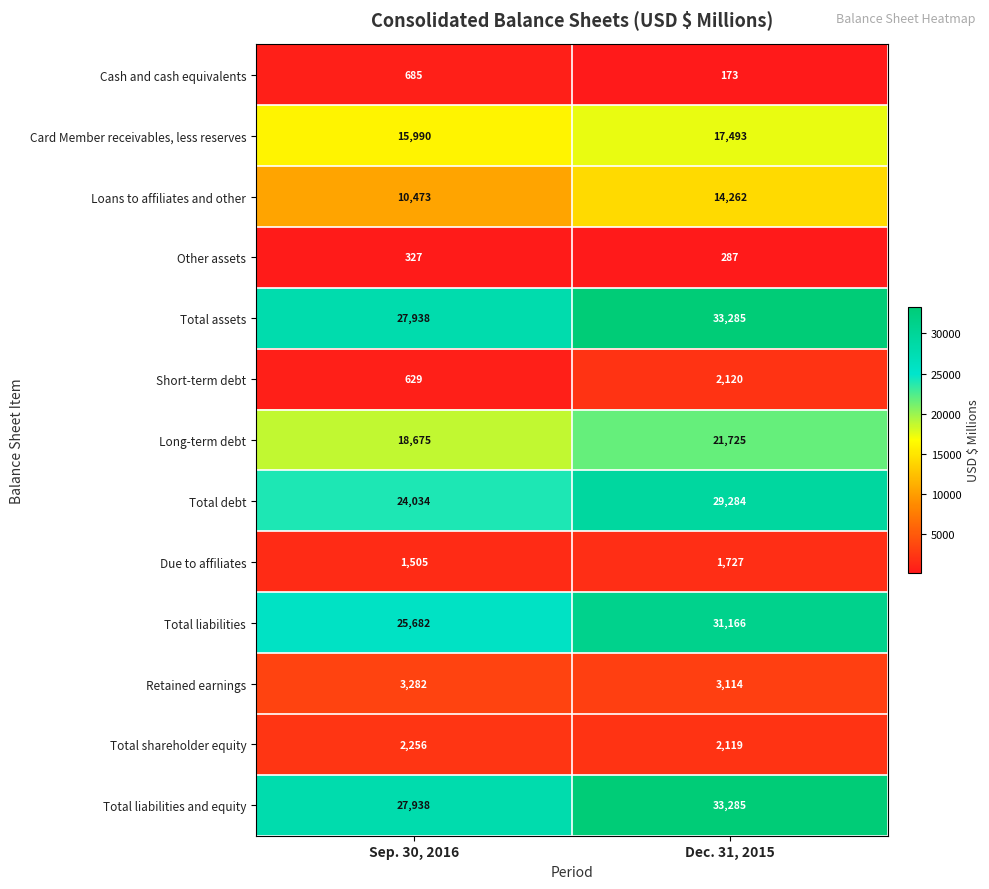

How many distinct data groups are displayed?

13